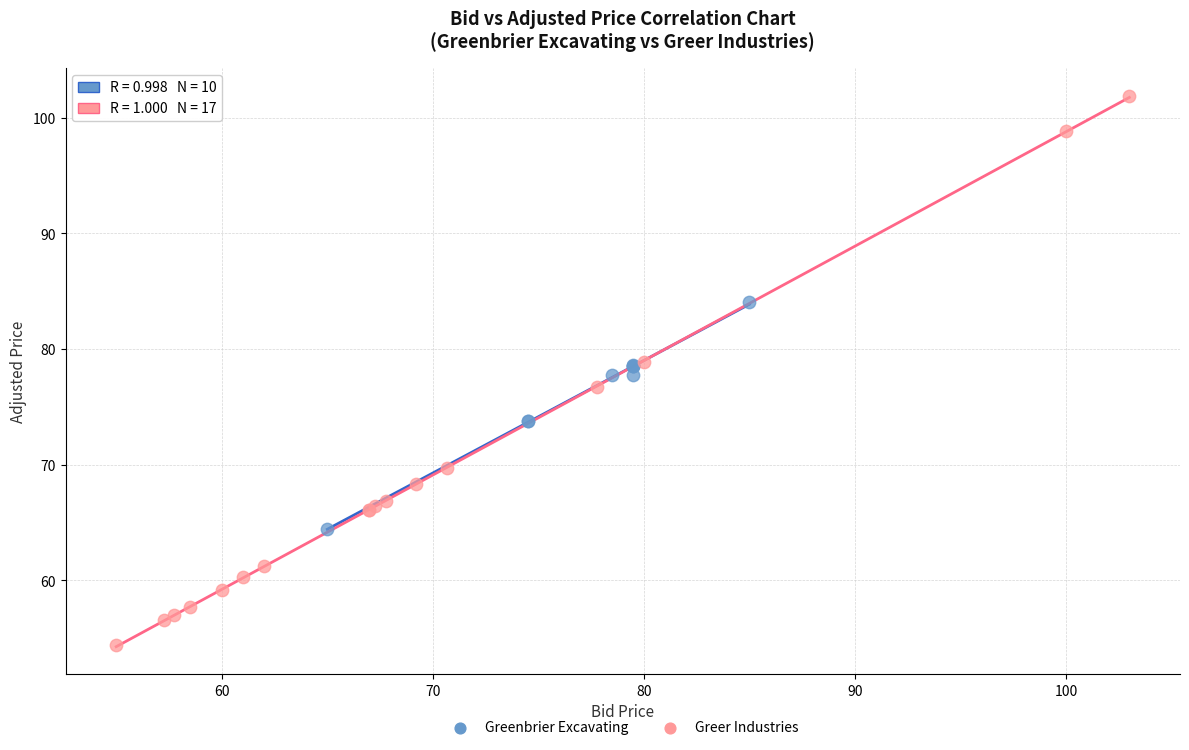

Which series reaches the minimum Y coordinate?

Greer Industries